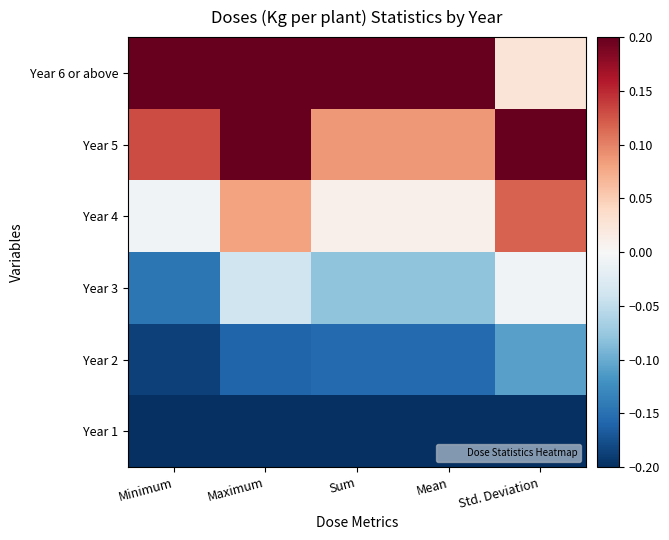

What is the greatest value displayed?

0.2